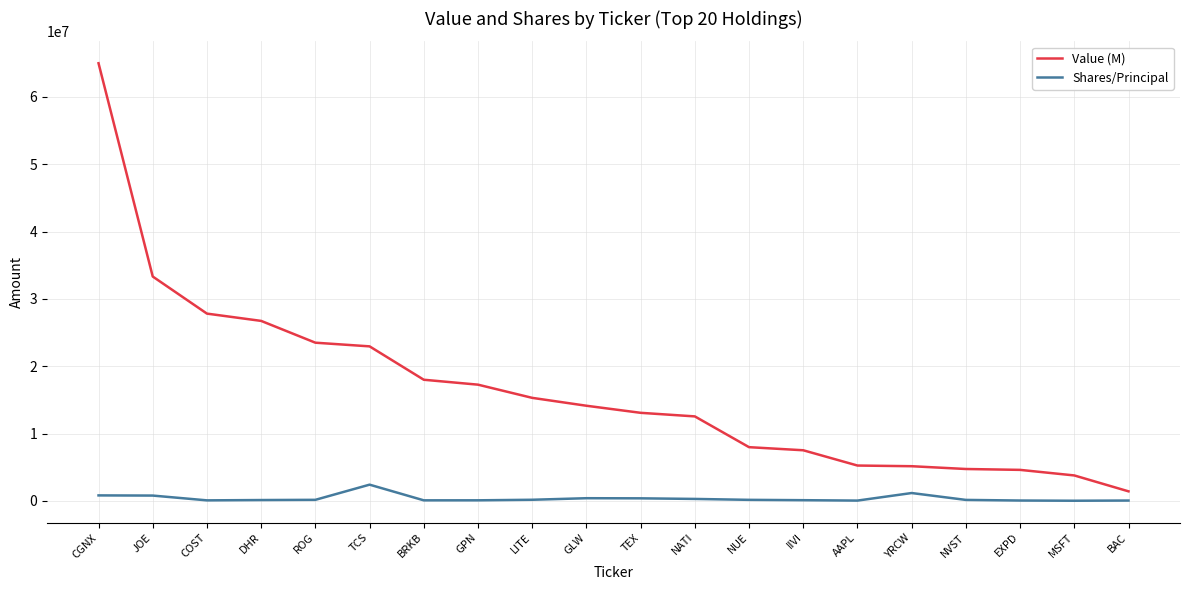

Rank the series by their average value, from highest to lowest.

Value (M), Shares/Principal